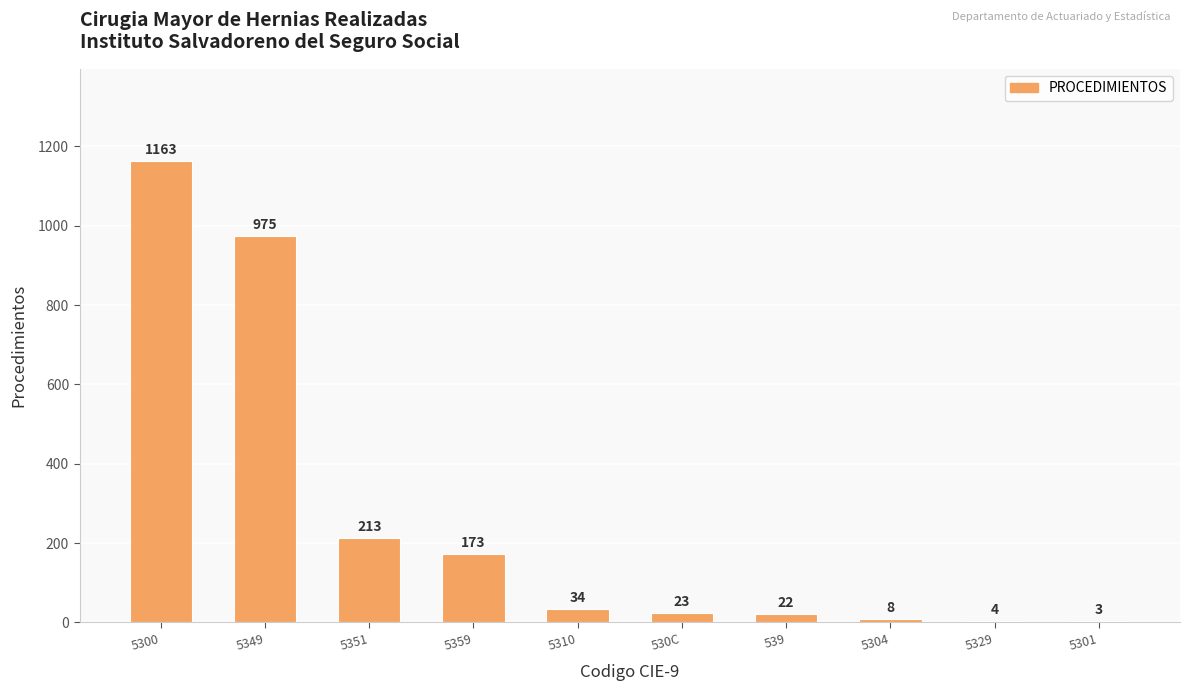

Between 5351 and 5329, which is larger?

5351